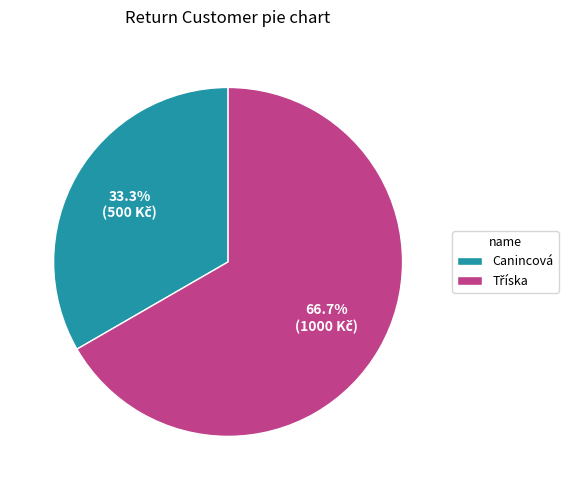

Which category has the smallest portion of the pie?

Canincová